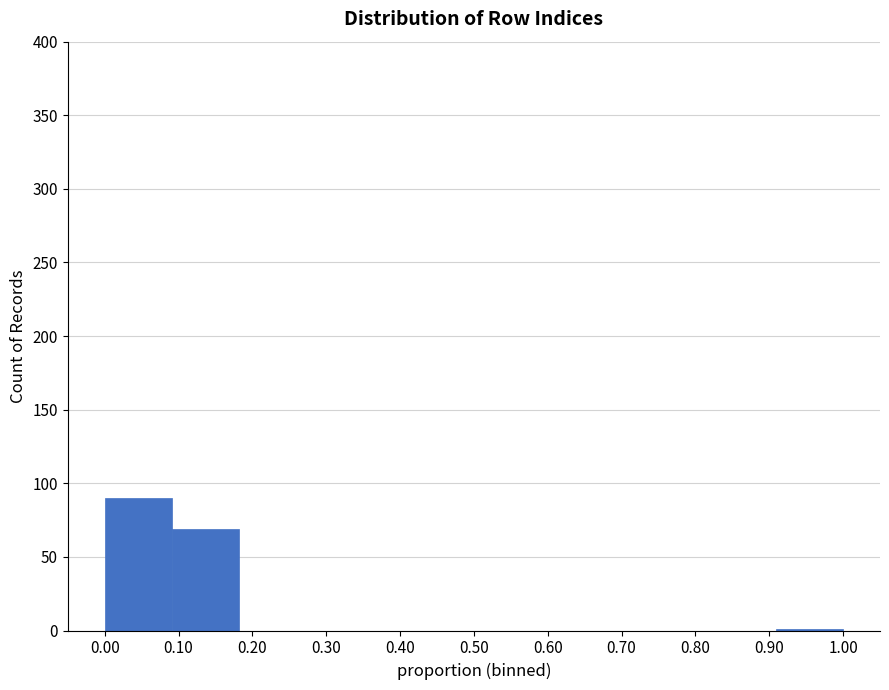

Reading left to right, transcribe this chart: for each bar, give the range it covers on the x-axis and its height. Neither the bar edges nor the heights are printed on the chart, so give them approximately, as read against the axes.

0.00 to 0.09: 90
0.09 to 0.18: 70
0.18 to 0.27: 0
0.27 to 0.36: 0
0.36 to 0.45: 0
0.45 to 0.55: 0
0.55 to 0.64: 0
0.64 to 0.73: 0
0.73 to 0.82: 0
0.82 to 0.91: 0
0.91 to 1.00: under 5